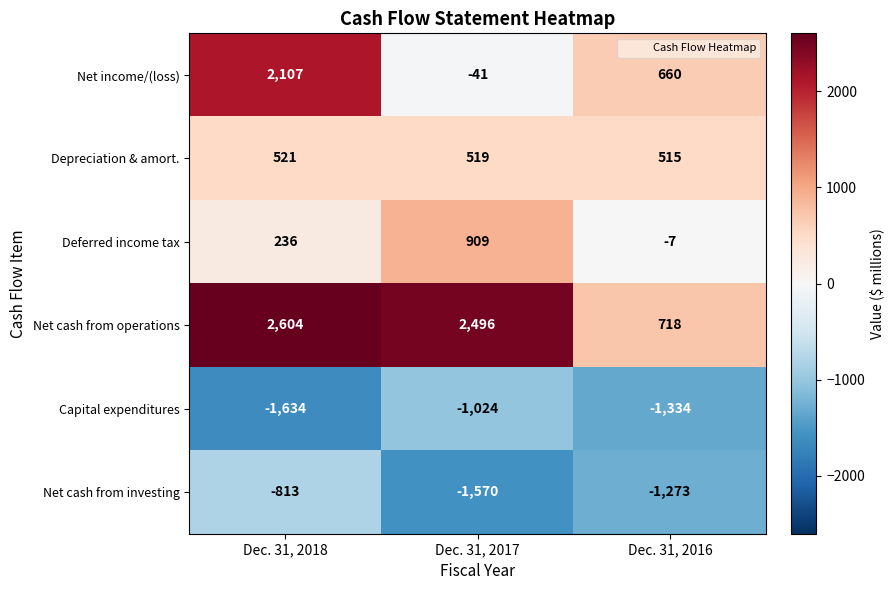

Between Dec. 31, 2018 and Dec. 31, 2017, which series saw the biggest shift?

Net income/(loss)